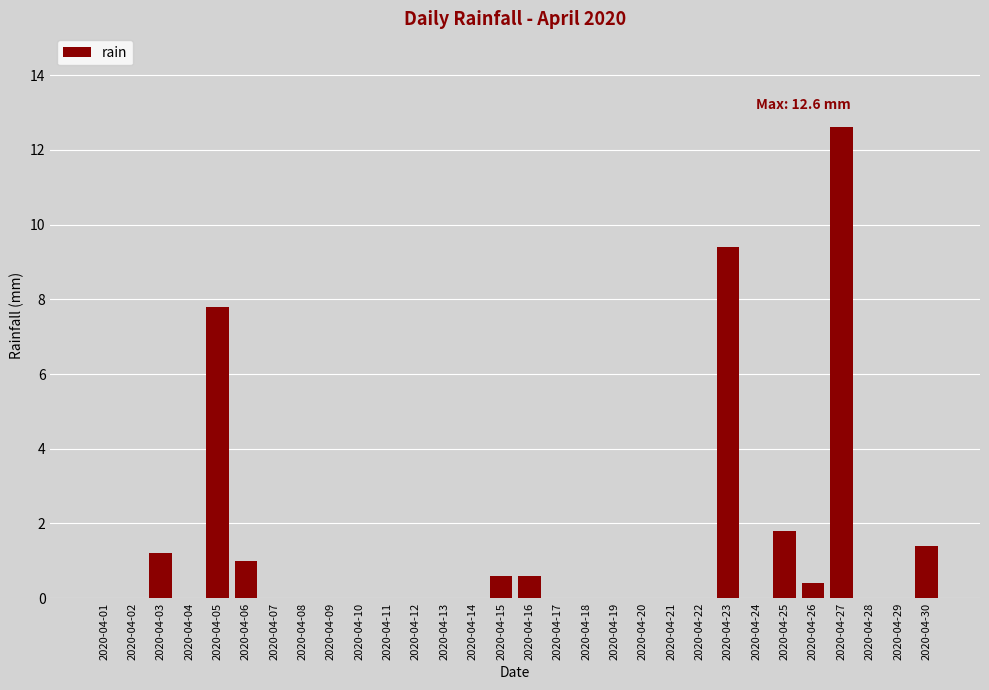

Reading left to right, extract all data points from this chart.

2020-04-01=0.0	2020-04-02=0.0	2020-04-03=1.2	2020-04-04=0.0	2020-04-05=7.8	2020-04-06=1.0	2020-04-07=0.0	2020-04-08=0.0	2020-04-09=0.0	2020-04-10=0.0	2020-04-11=0.0	2020-04-12=0.0	2020-04-13=0.0	2020-04-14=0.0	2020-04-15=0.6	2020-04-16=0.6	2020-04-17=0.0	2020-04-18=0.0	2020-04-19=0.0	2020-04-20=0.0	2020-04-21=0.0	2020-04-22=0.0	2020-04-23=9.4	2020-04-24=0.0	2020-04-25=1.8	2020-04-26=0.4	2020-04-27=12.6	2020-04-28=0.0	2020-04-29=0.0	2020-04-30=1.4